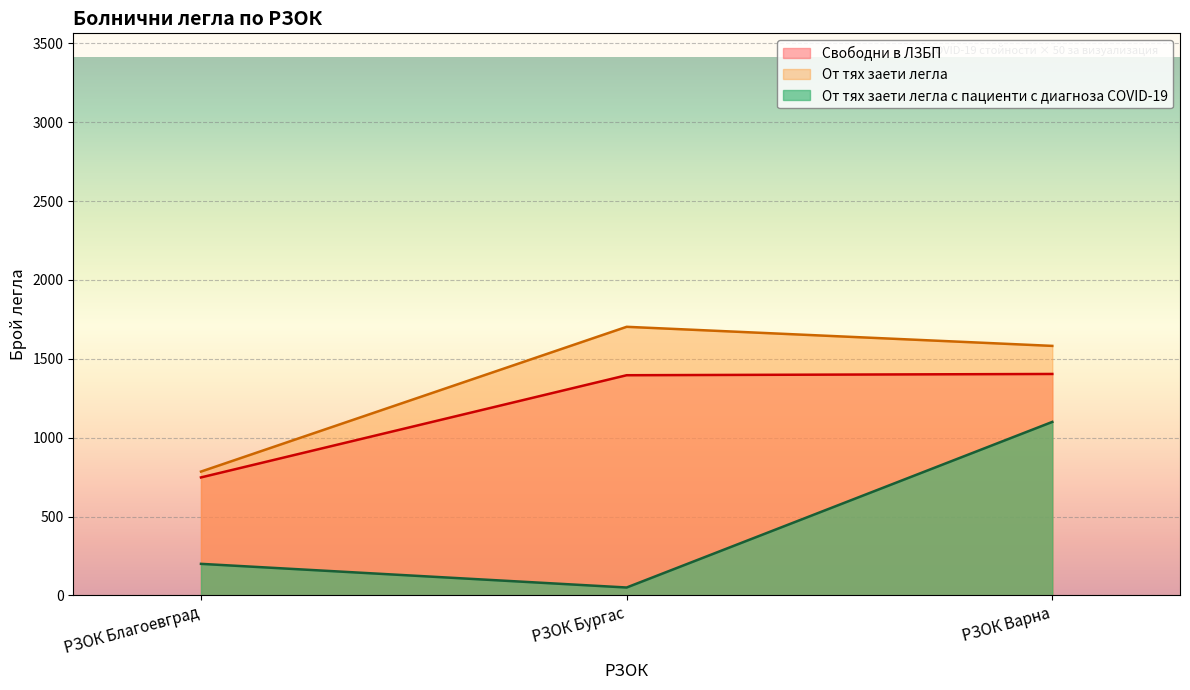

What is the spread (max minus min) of values at РЗОК Варна?

482